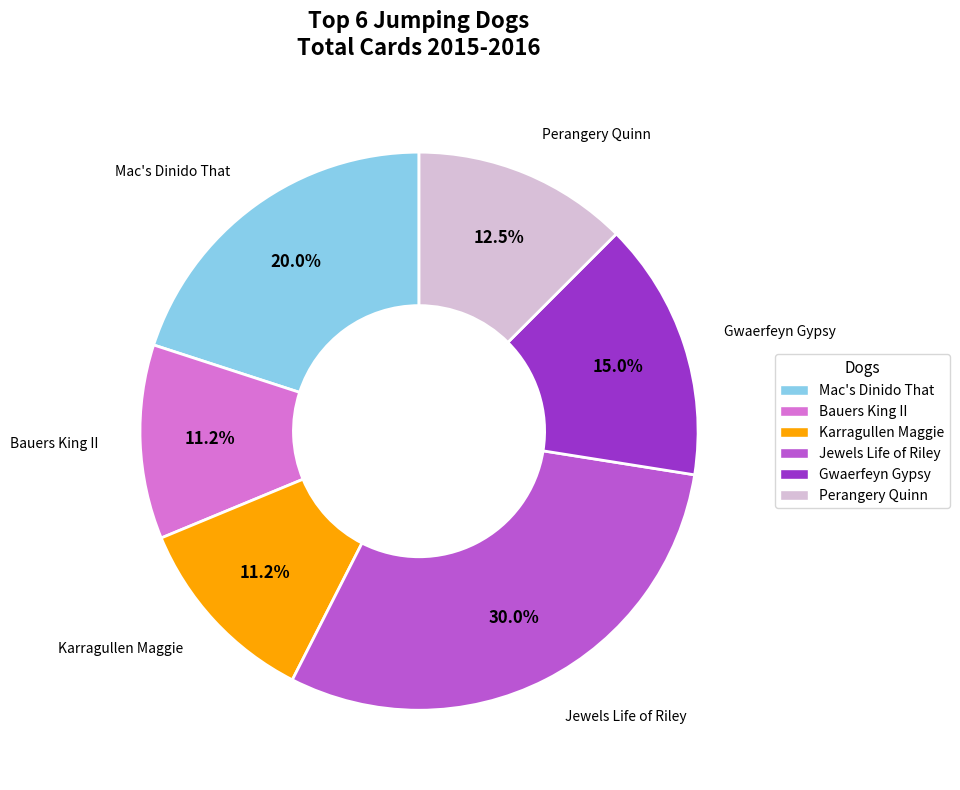

What portion of the pie excludes Mac's Dinido That?

80.0%